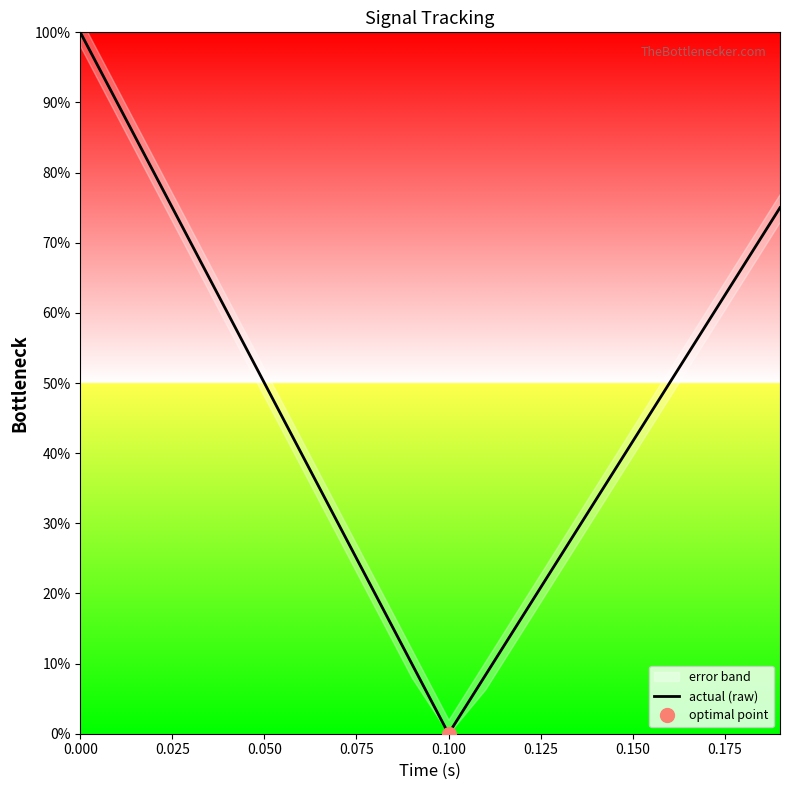

Count the number of values greater than 0.

19